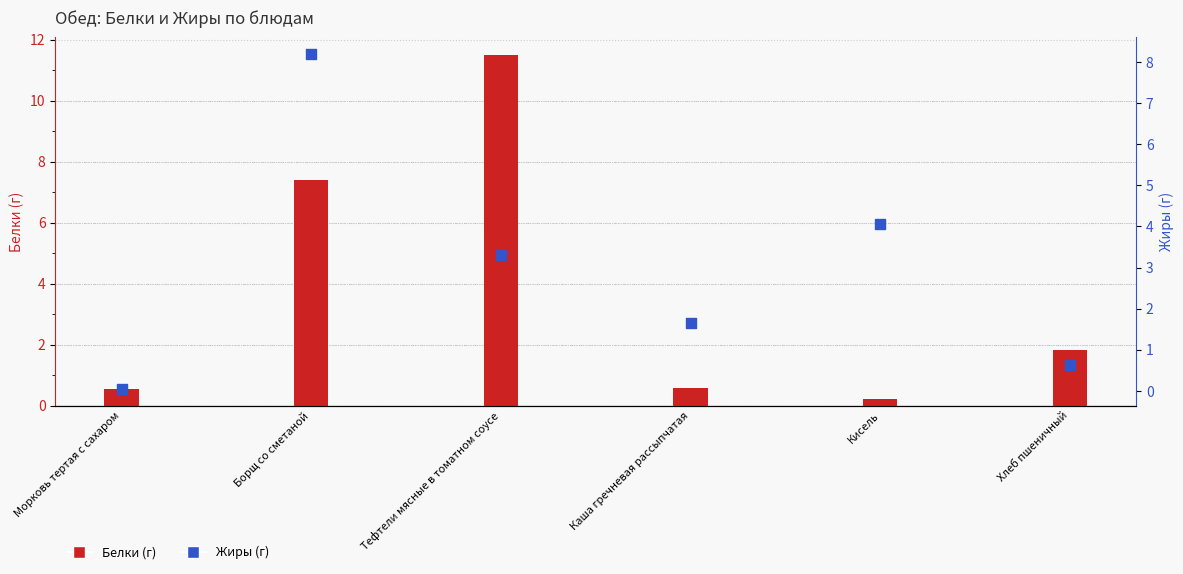

What are all the series names shown in the legend?

Белки (г), Жиры (г)